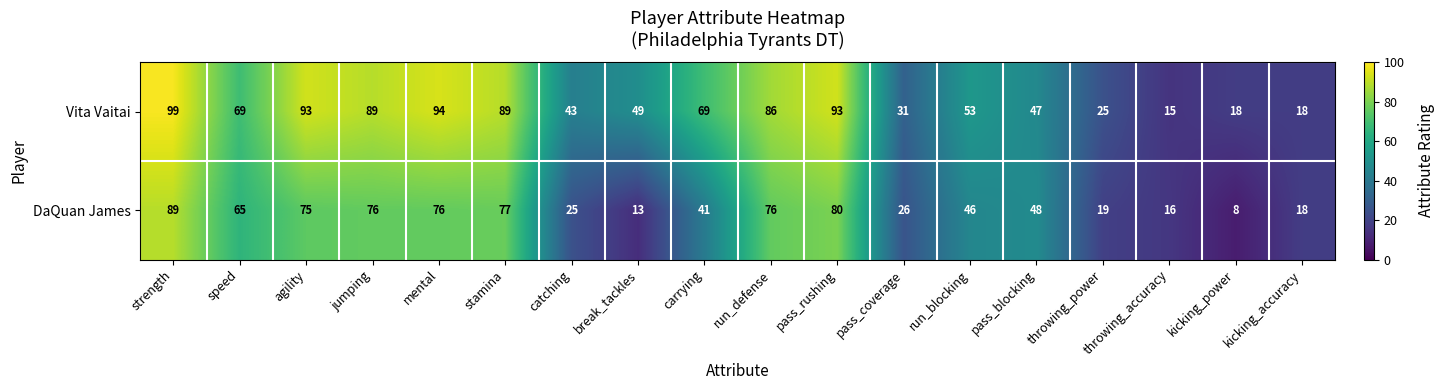

Which series has the largest total across all categories?

Vita Vaitai